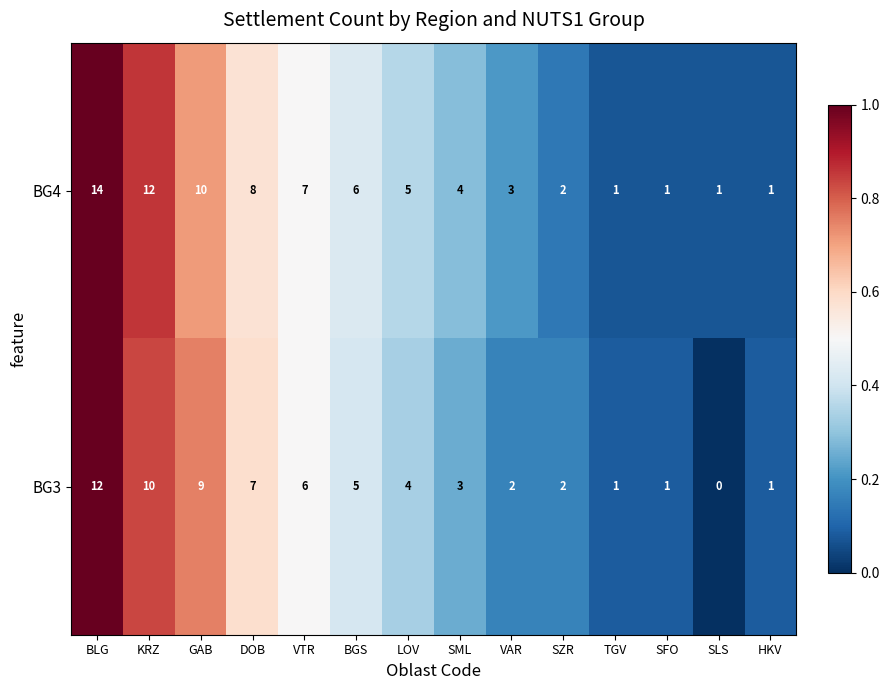

List the series in order of their overall mean, lowest first.

BG3, BG4